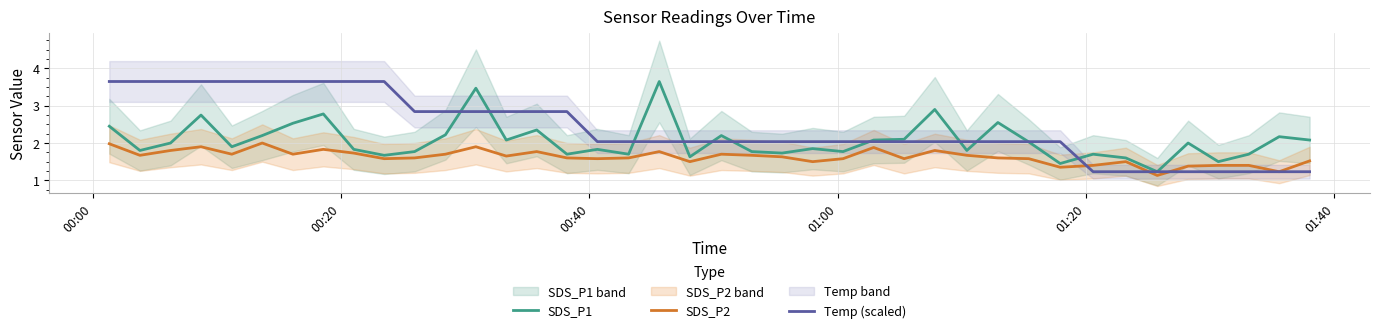

What is the lowest value of the SDS_P2 series?

1.1